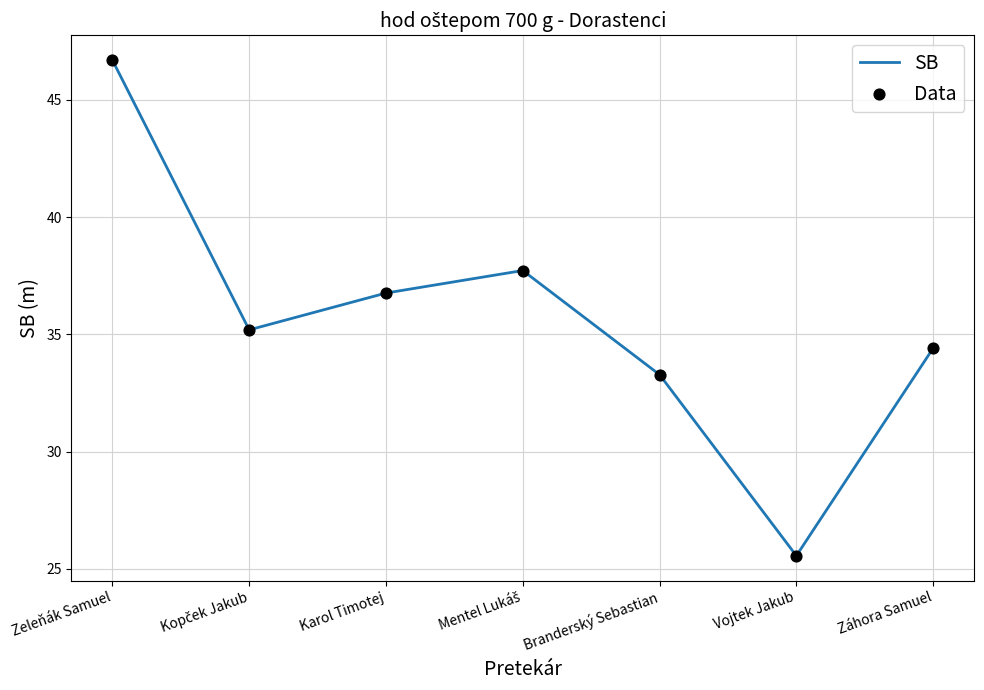

Between Záhora Samuel and Zeleňák Samuel, which is larger?

Zeleňák Samuel